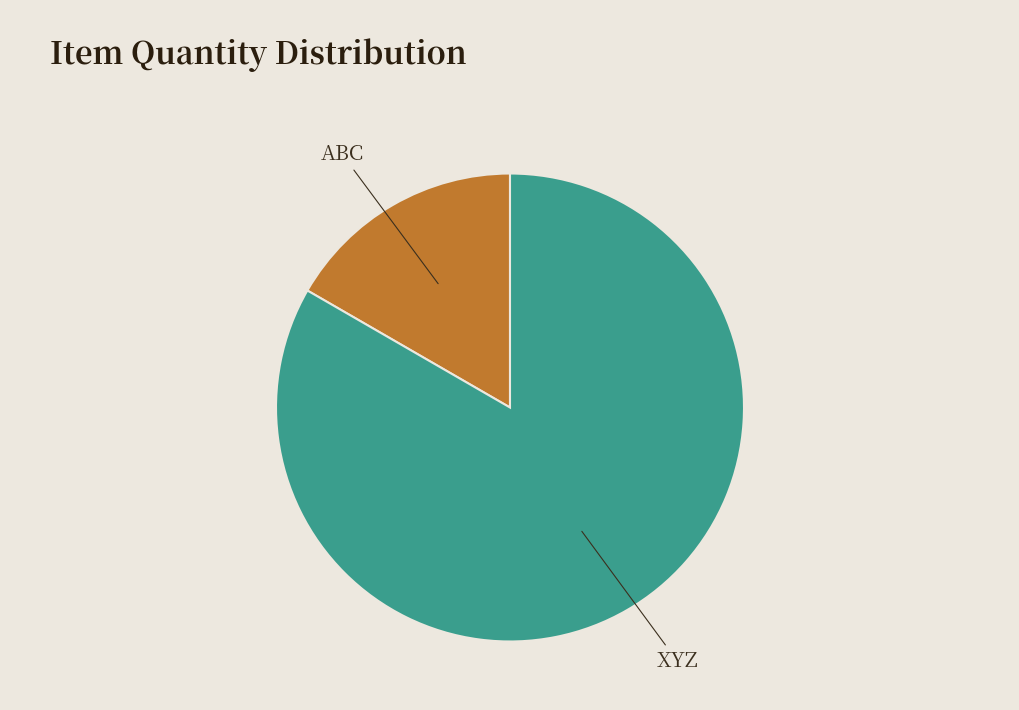

Does any single category account for the majority?

Yes